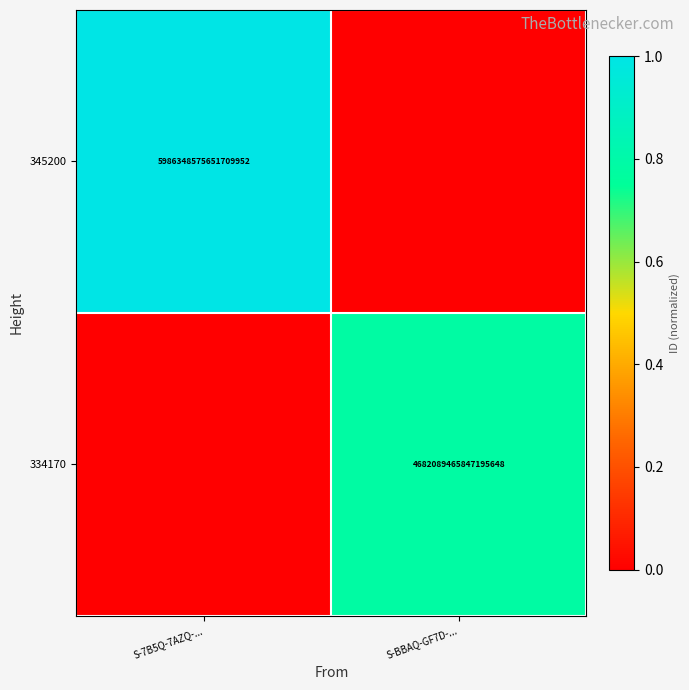

The 334170 series shows 2458236150603524096 at S-BBAQ-GF7D-.... True or false?

False